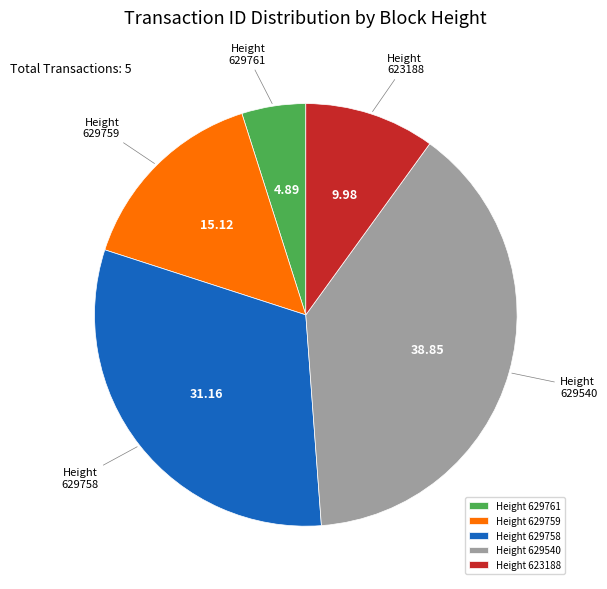

Is there any slice that represents more than half of the pie?

No